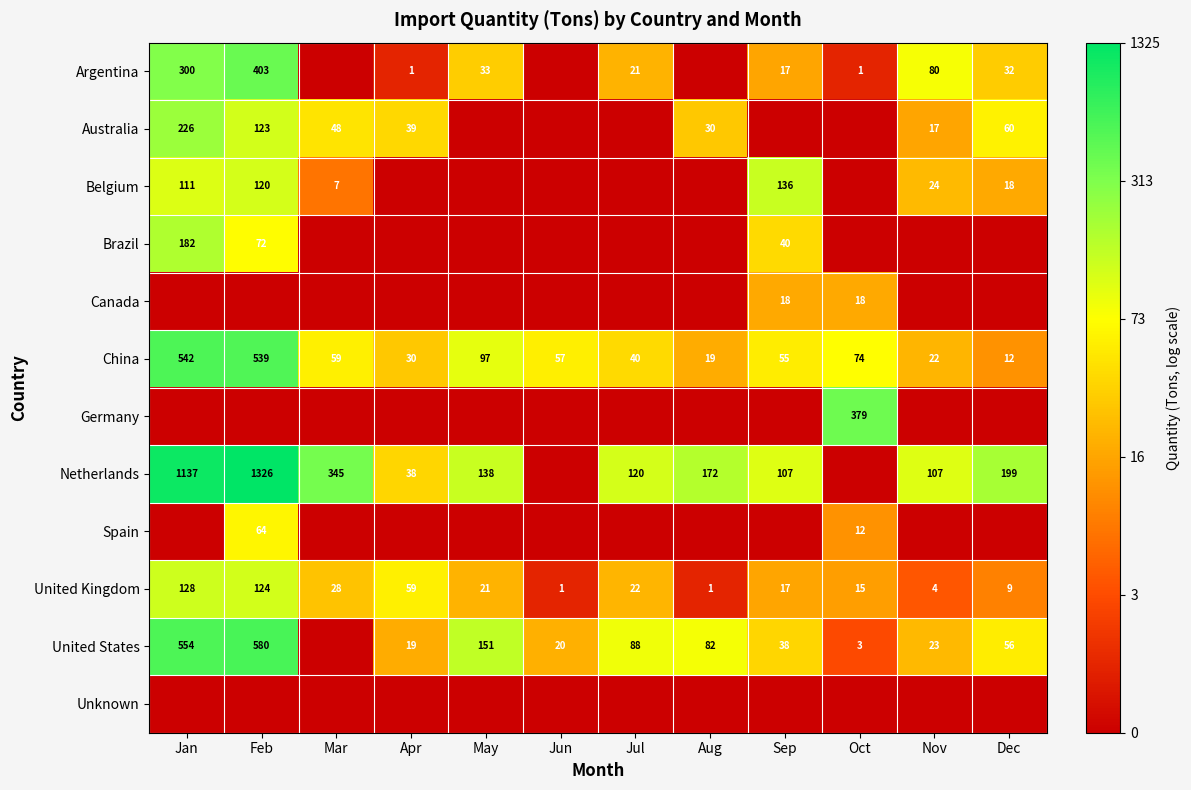

What value does the United Kingdom series have at May?

21